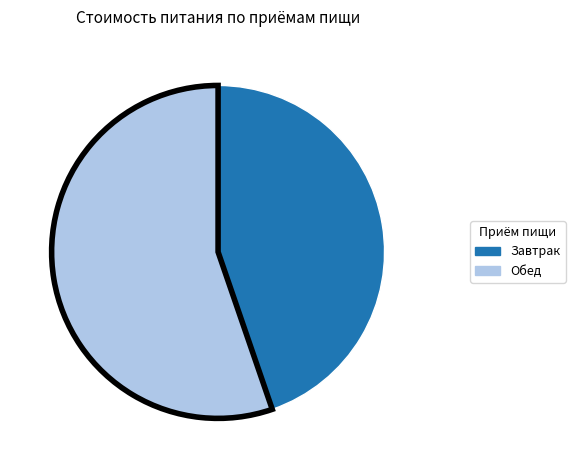

Between Обед and Завтрак, which is larger?

Обед